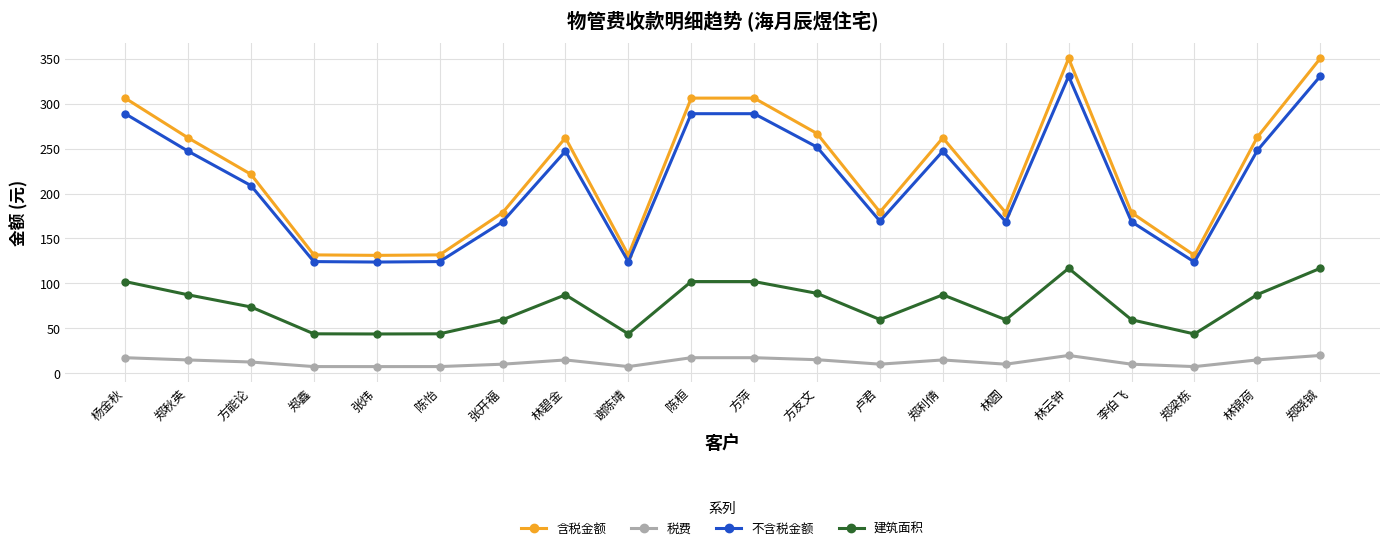

At how many categories does at least one series exceed 240?

10